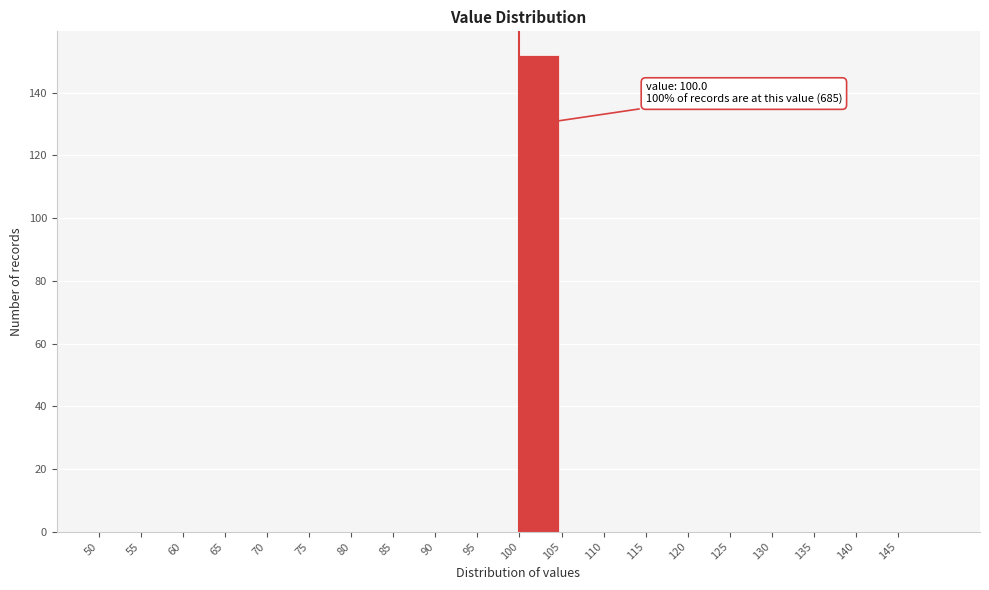

Which range on the x-axis has the tallest bar?

100 to 105